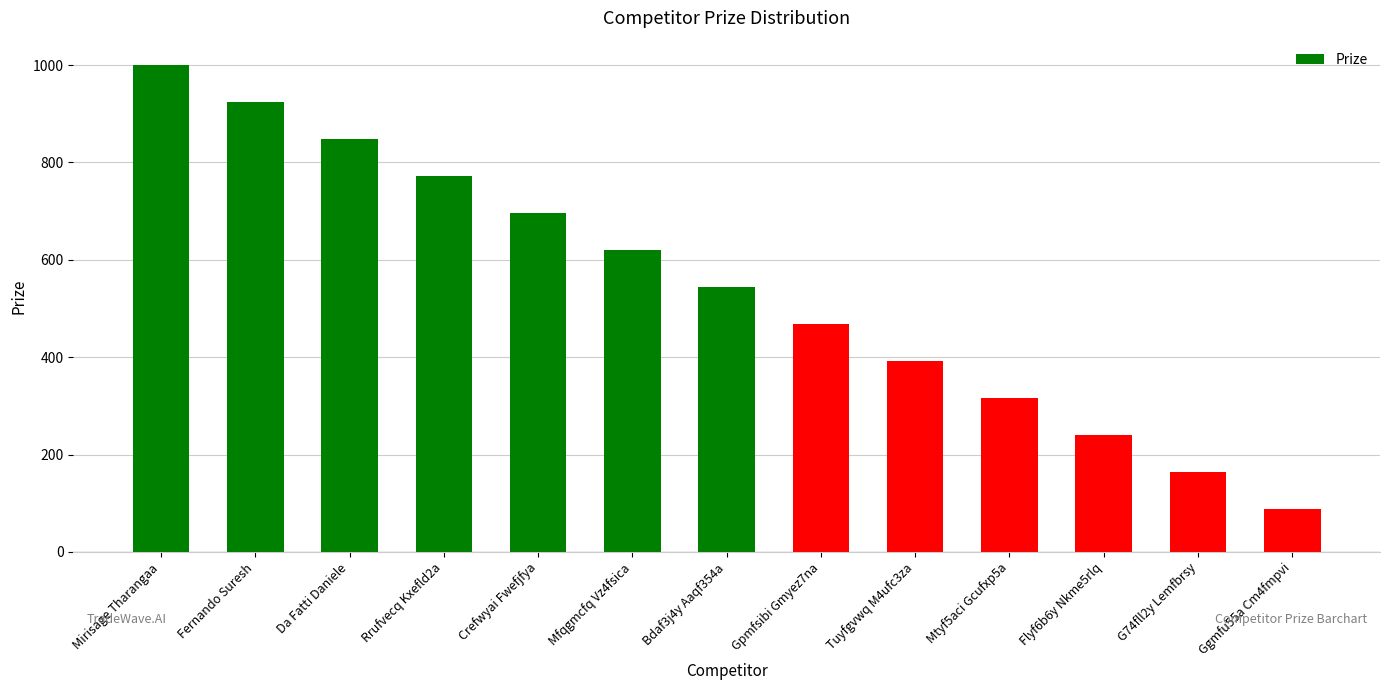

Reading left to right, transcribe all the data shown in this chart.

Mirisage Tharangaa=1000	Fernando Suresh=924	Da Fatti Daniele=848	Rrufvecq Kxefld2a=772	Crefwyai Fwefjfya=696	Mfqgmcfq Vz4fsica=620	Bdaf3j4y Aaqf354a=544	Gpmfsibi Gmyez7na=468	Tuyfgvwq M4ufc3za=392	Mtyf5aci Gcufxp5a=316	Flyf6b6y Nkme5rlq=240	G74fll2y Lemfbrsy=164	Ggmfu55a Cm4fmpvi=88